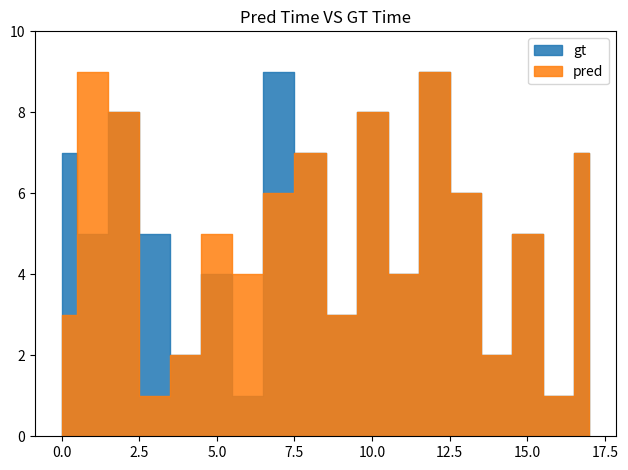

Reading right to left, list all the values displayed in this chart.

gt: 7	1	5	2	6	9	4	8	3	7	9	1	4	2	5	8	5	7
pred: 7	1	5	2	6	9	4	8	3	7	6	4	5	2	1	8	9	3